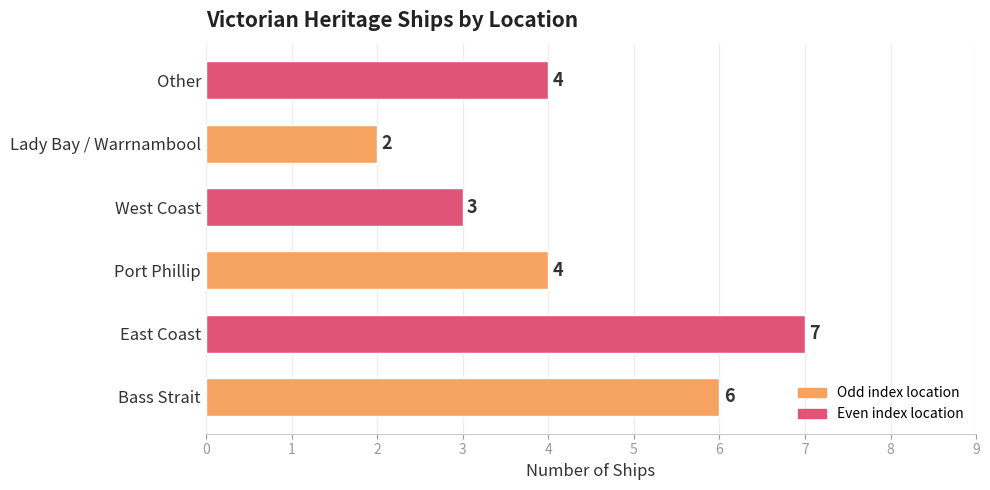

The chart shows a value of 7 at East Coast. True or false?

True